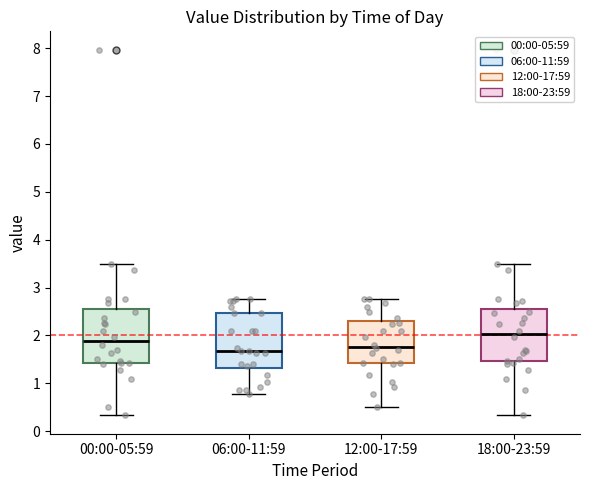

Reading left to right, transcribe this box plot: for each box, give where its median line is, the range the box spans, and where its two whiskers end, as read against the y-axis. The values are not printed on the chart, so give them approximately, as read against the axis.

00:00-05:59: median 1.9, box 1.4 to 2.5, whiskers 0.3 to 3.5
06:00-11:59: median 1.7, box 1.3 to 2.5, whiskers 0.8 to 2.8
12:00-17:59: median 1.8, box 1.4 to 2.3, whiskers 0.5 to 2.8
18:00-23:59: median 2.0, box 1.5 to 2.5, whiskers 0.3 to 3.5